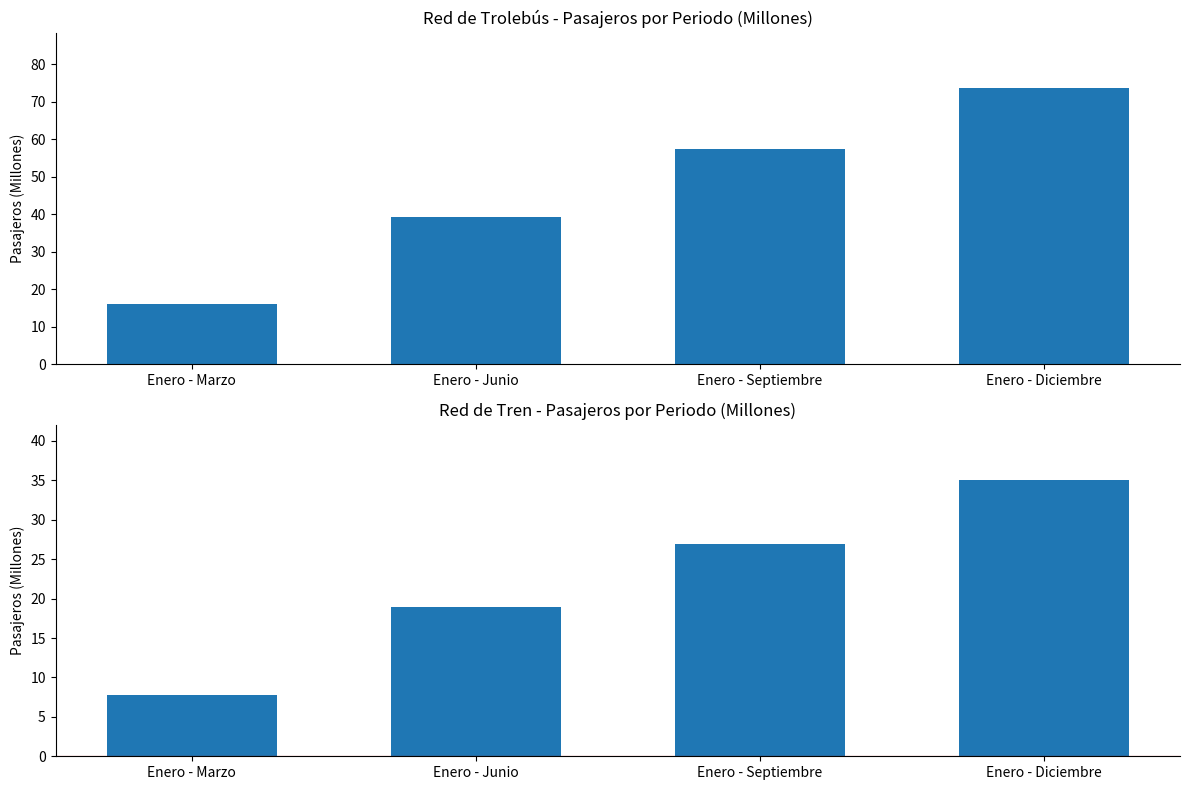

Reading left to right, what are all the values shown in this chart?

Red de Trolebús: Enero - Marzo=16.2	Enero - Junio=39.2	Enero - Septiembre=57.5	Enero - Diciembre=73.7
Red de Tren: Enero - Marzo=7.8	Enero - Junio=18.9	Enero - Septiembre=26.9	Enero - Diciembre=35.1